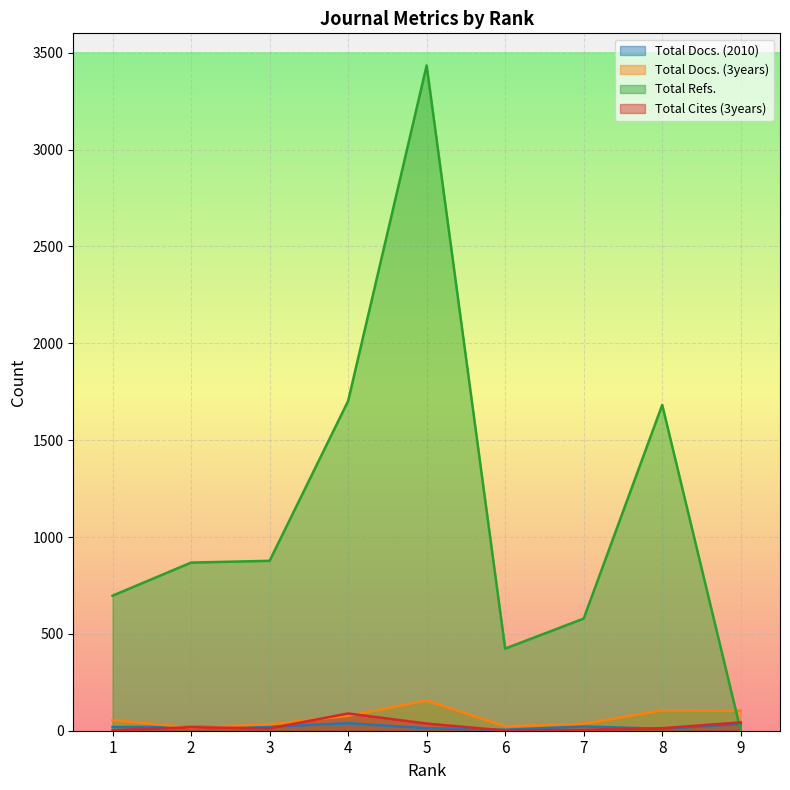

At which category does the chart reach its minimum across all series?

9